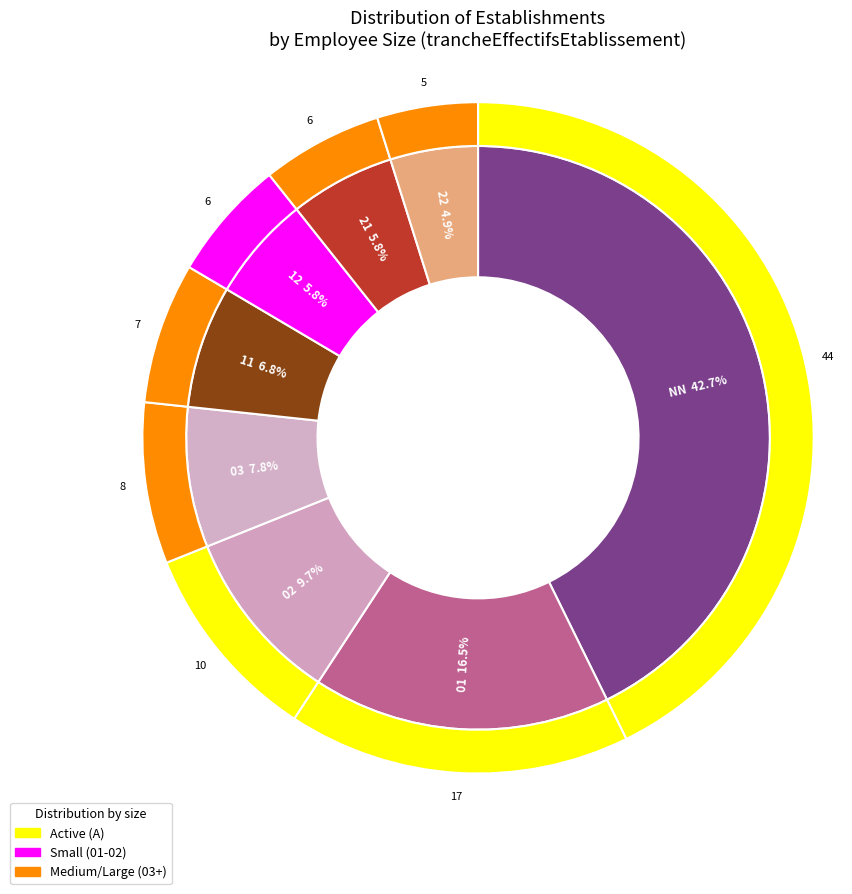

How many segments does this pie chart have?

8